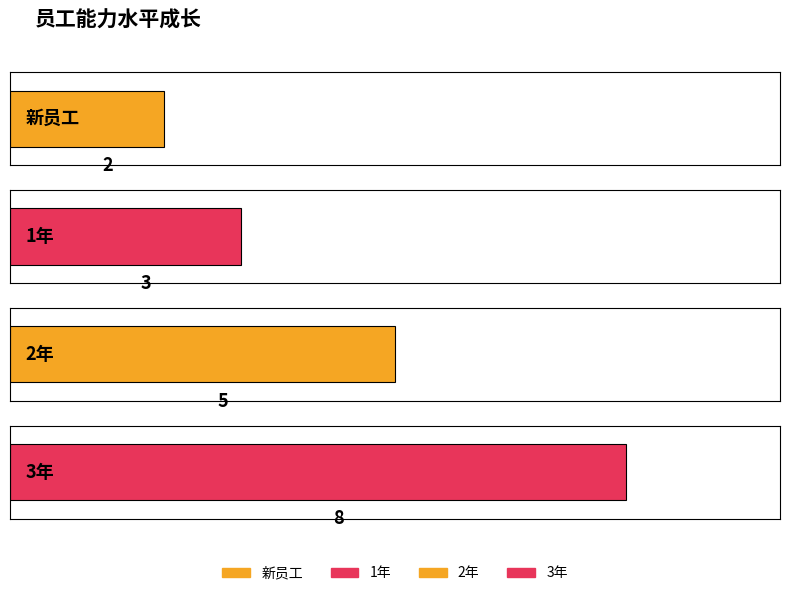

What position from the left is 1年?

2